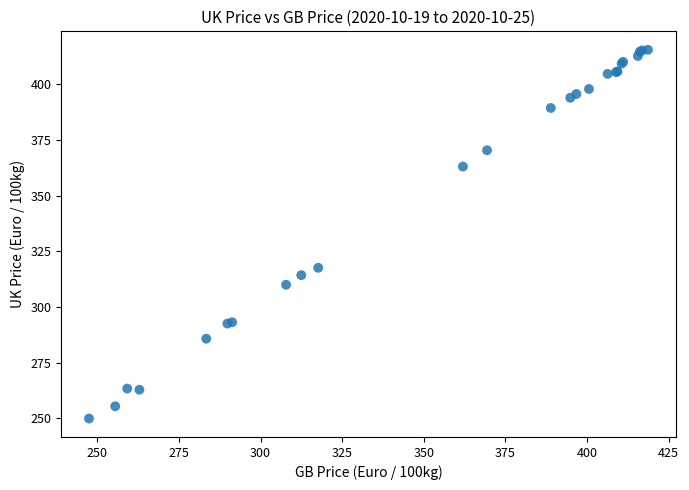

What Y value in the scatter plot is closest to 332?

317.7